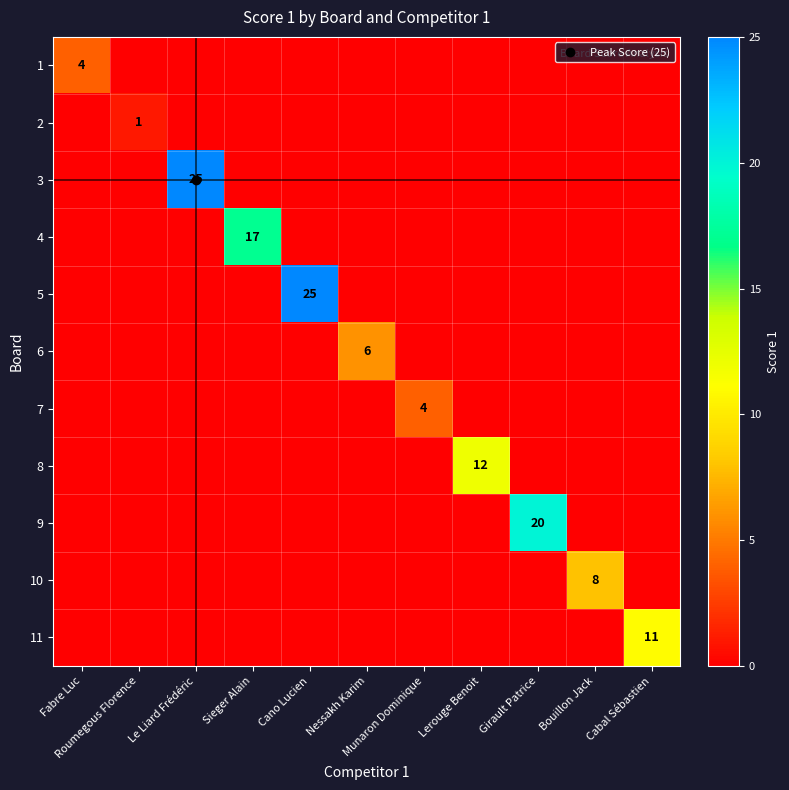

At which label does 7 reach its minimum?

Fabre Luc